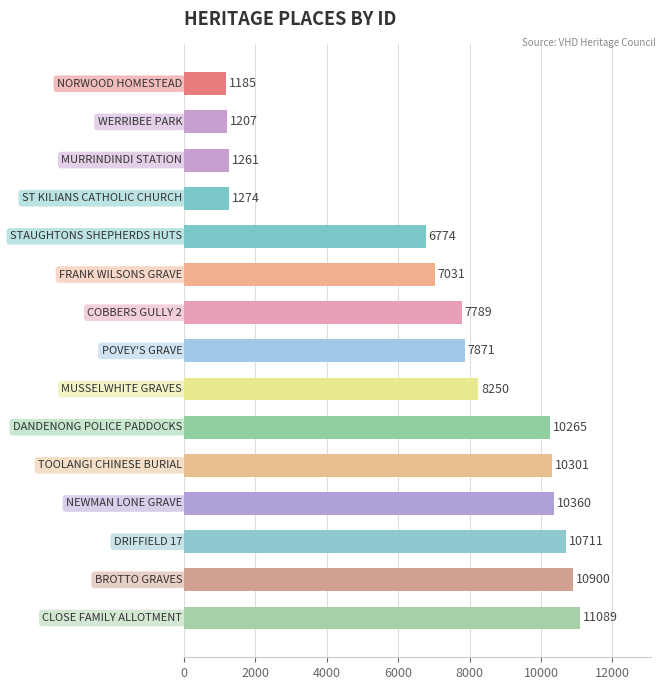

How many data points are less than 7871?

7